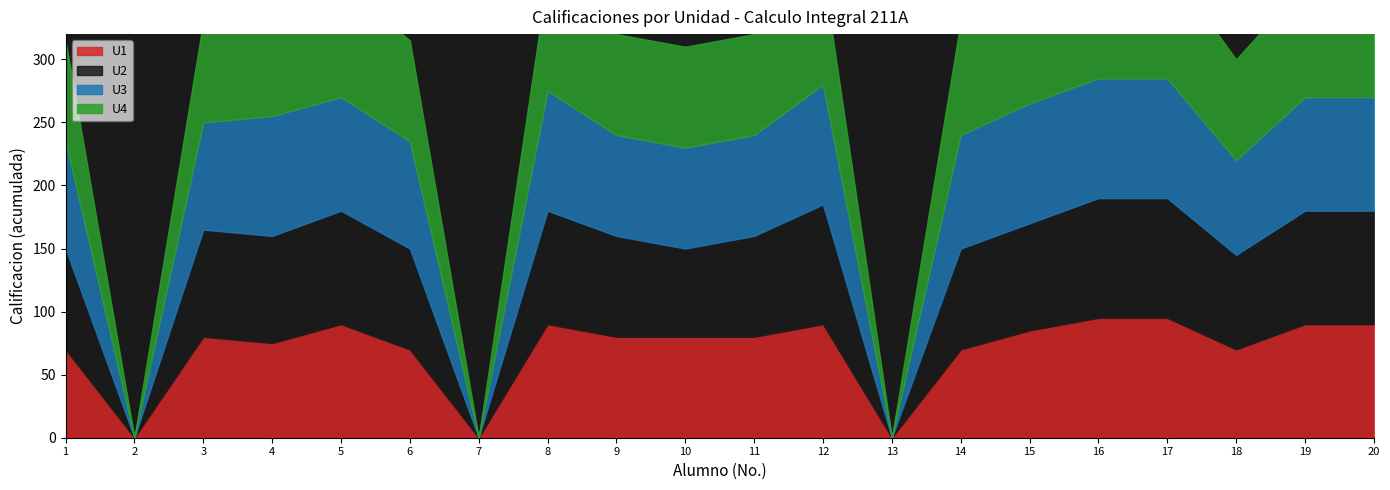

The U4 series shows 0 at MONTAN XOLIO DIEGO. True or false?

True